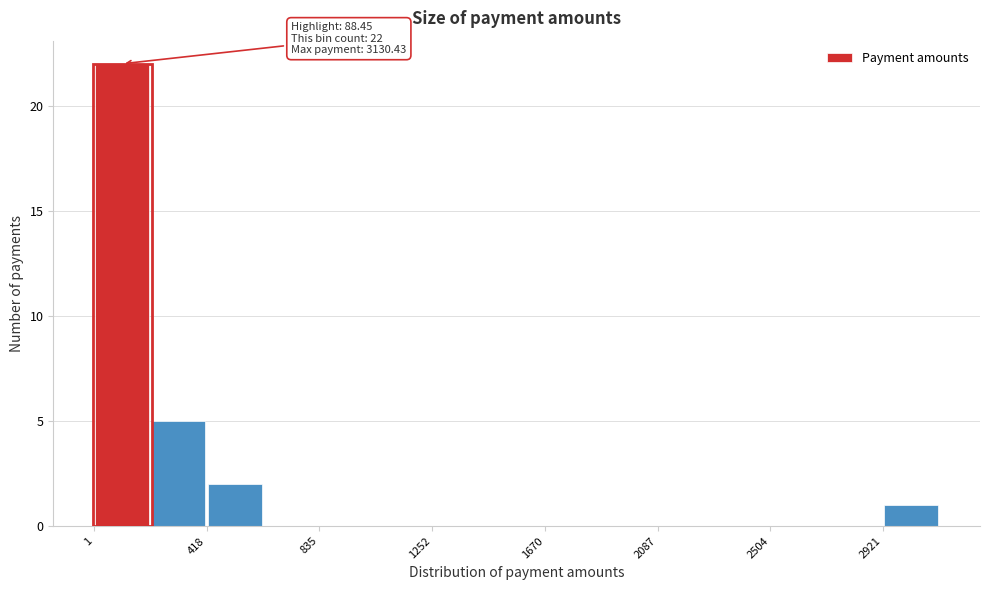

Which range on the x-axis has the tallest bar?

0 to 200